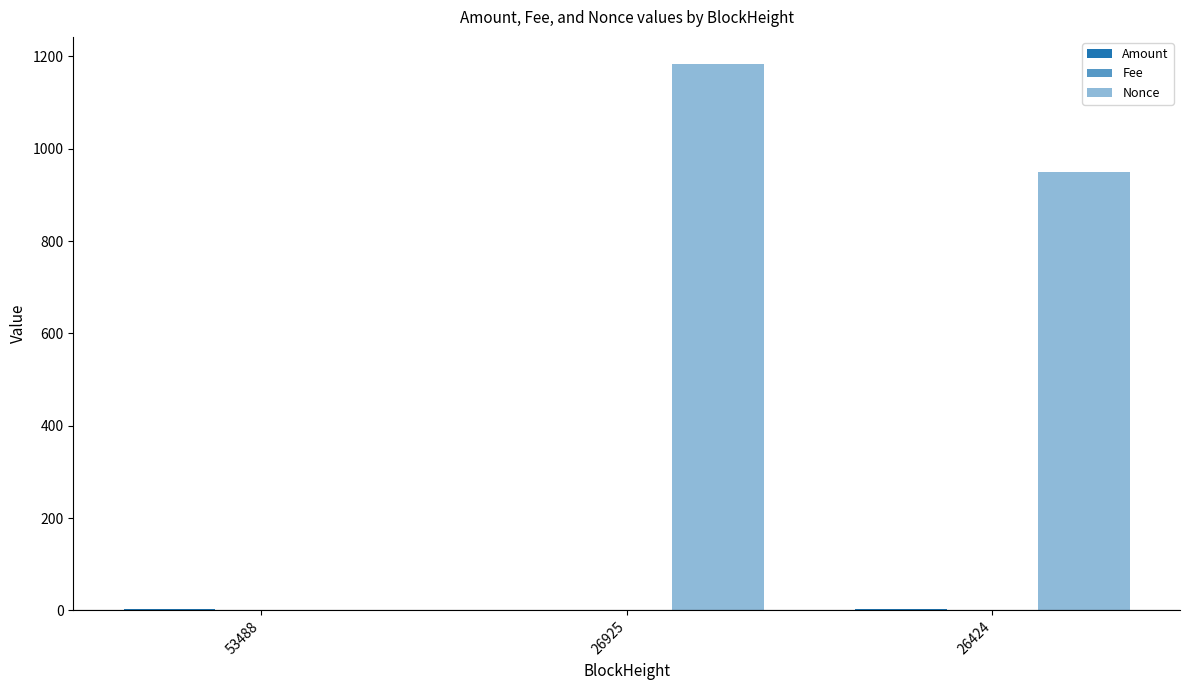

Are the bars horizontal?

No